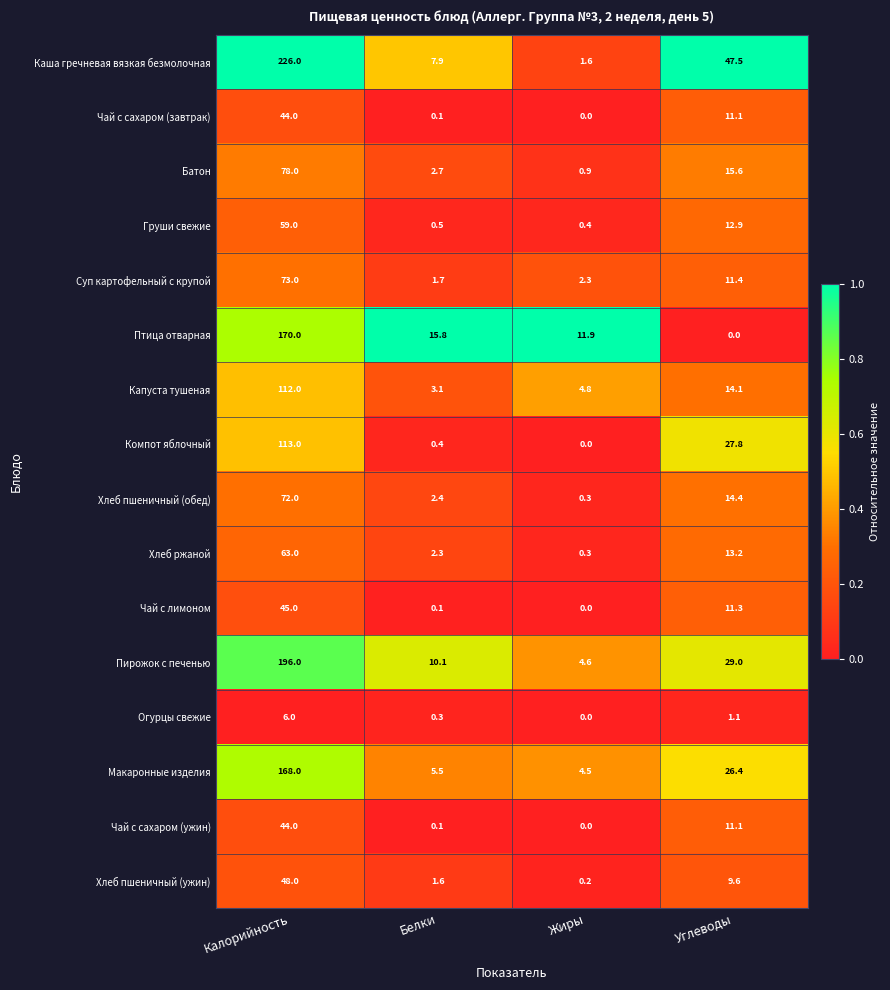

List the labels in order of Хлеб пшеничный (обед) value, largest first.

Калорийность, Углеводы, Белки, Жиры